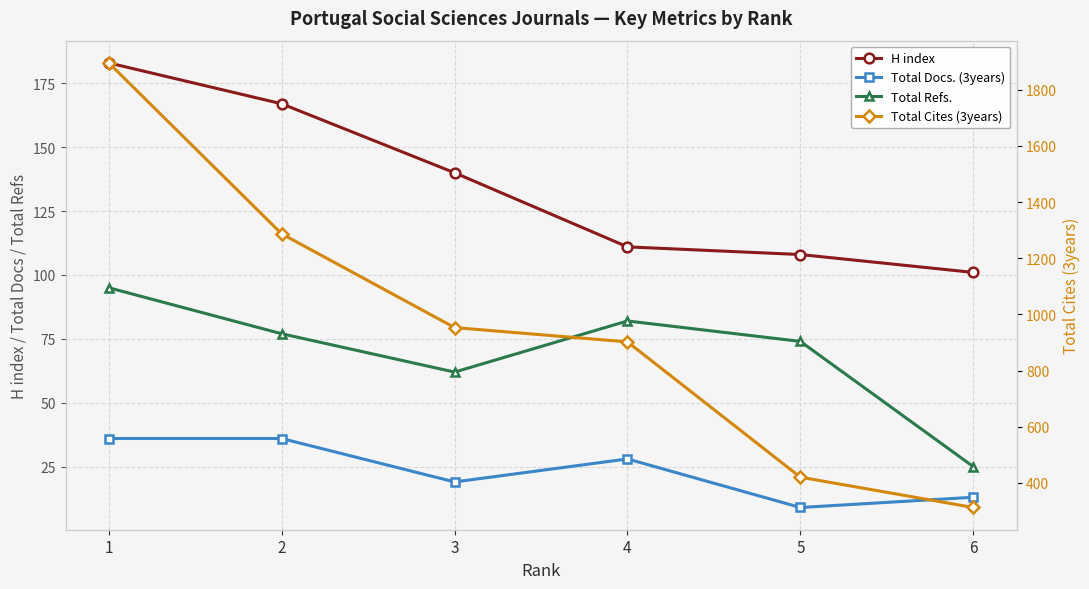

What value does the Total Docs. (3years) series have at 6?

13